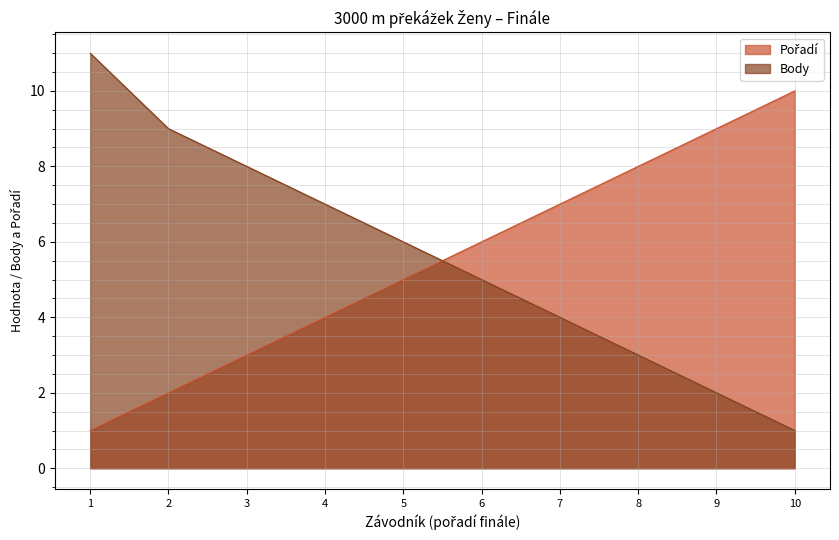

Rank the series by their maximum value, from highest to lowest.

Body, Pořadí